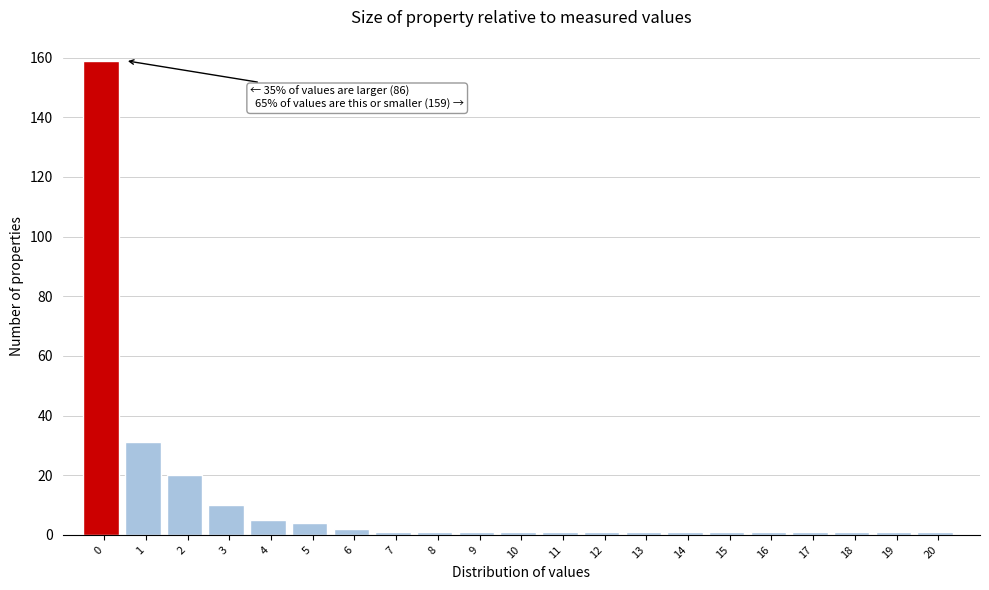

Reading left to right, what are all the values shown in this chart?

159	31	20	10	5	4	2	1	1	1	1	1	1	1	1	1	1	1	1	1	1